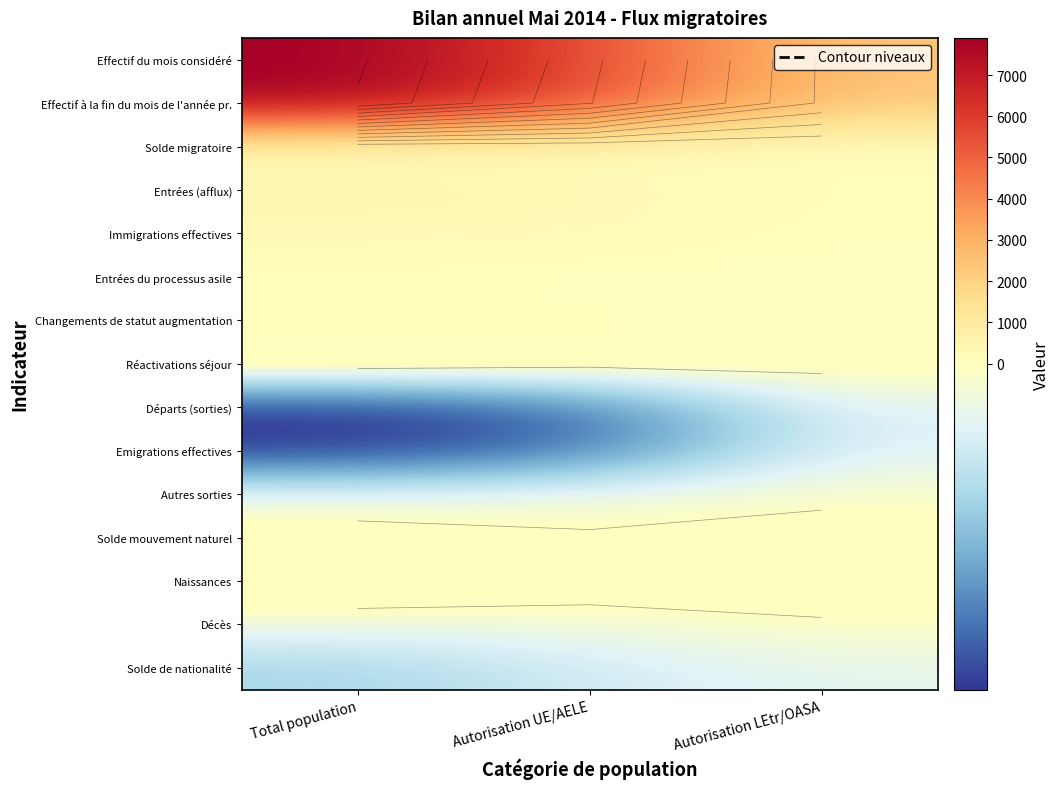

What is the minimum value shown in the chart?

-257